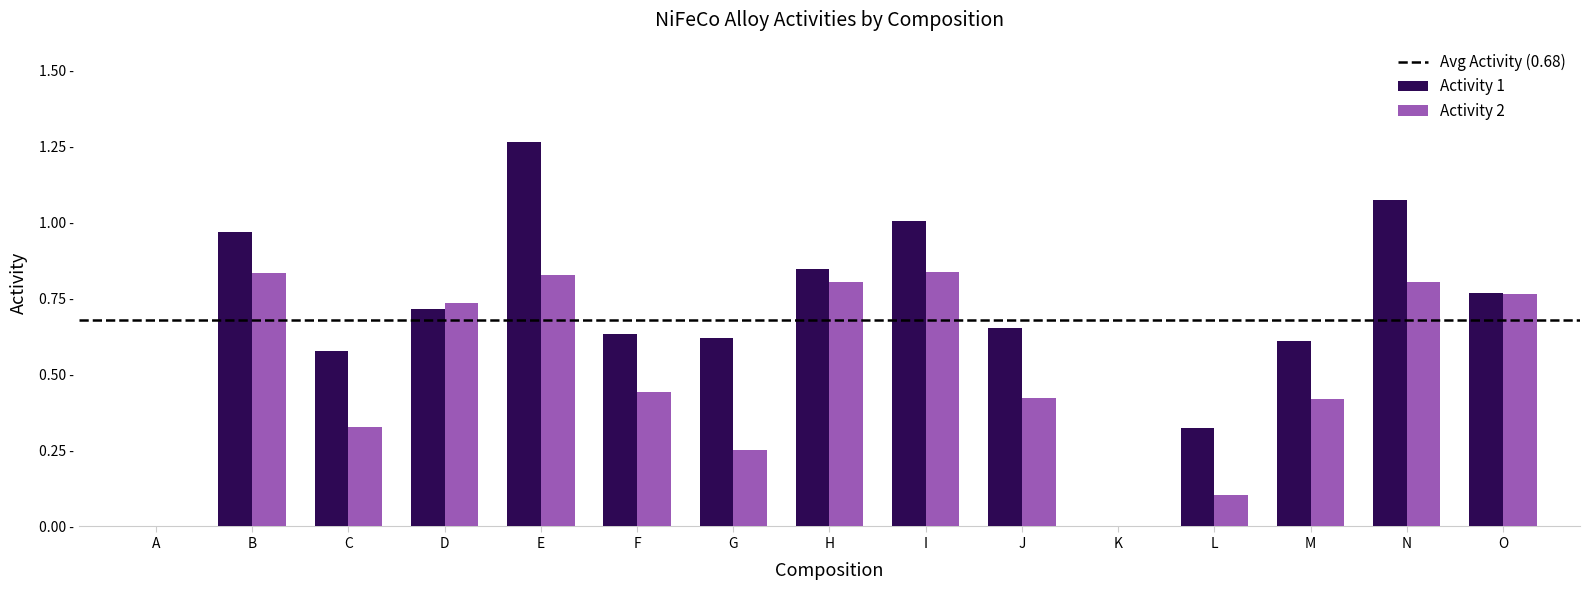

What is the average value of the Activity 1 series?

0.7